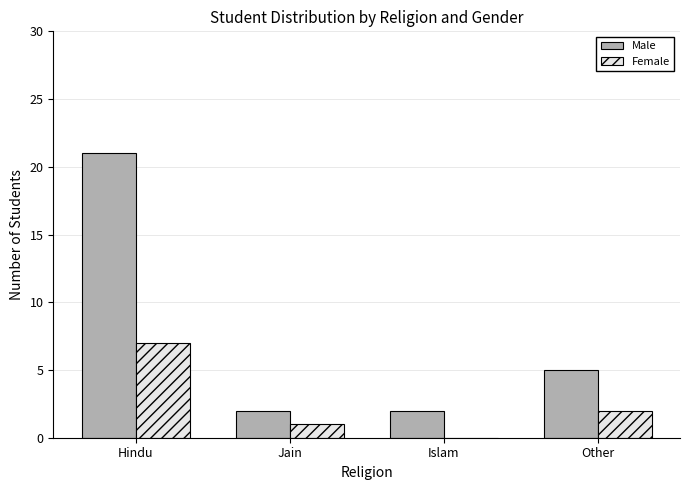

Count the number of categories in the chart.

4